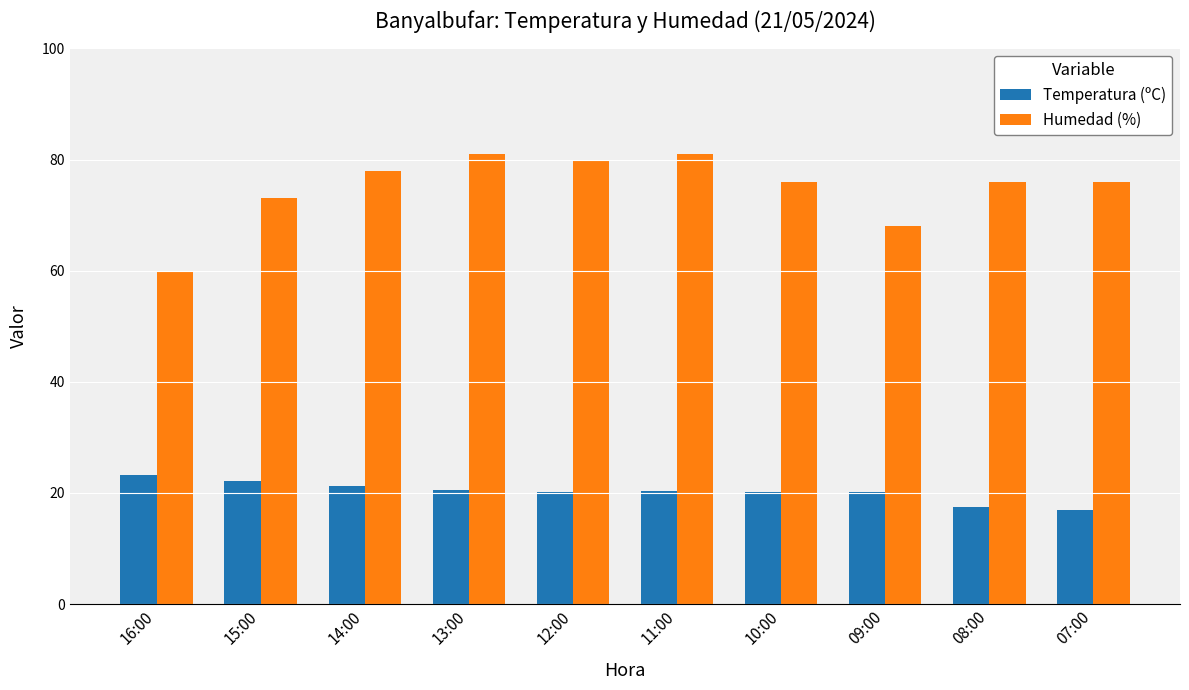

What is the spread (max minus min) of values at 13:00?

60.4